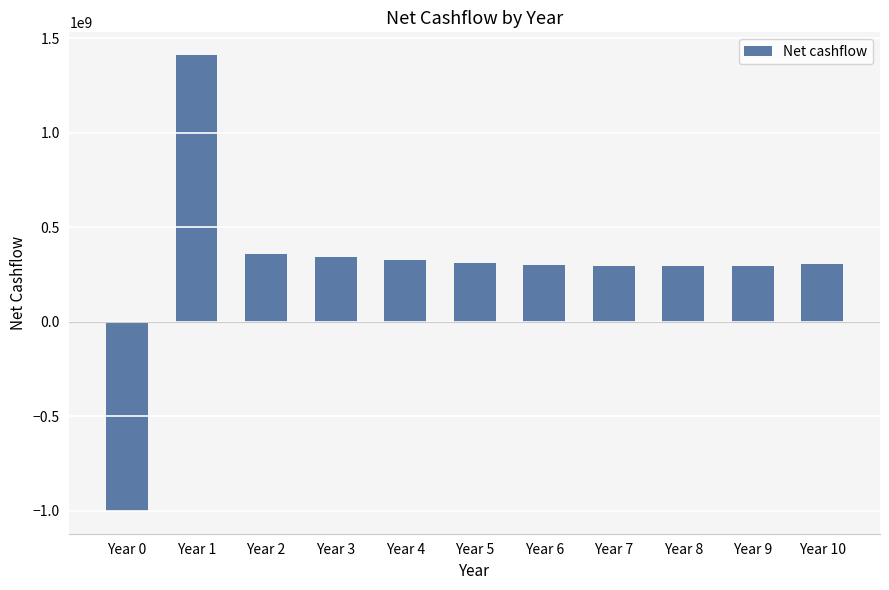

The value at Year 8 is 187253936. True or false?

False